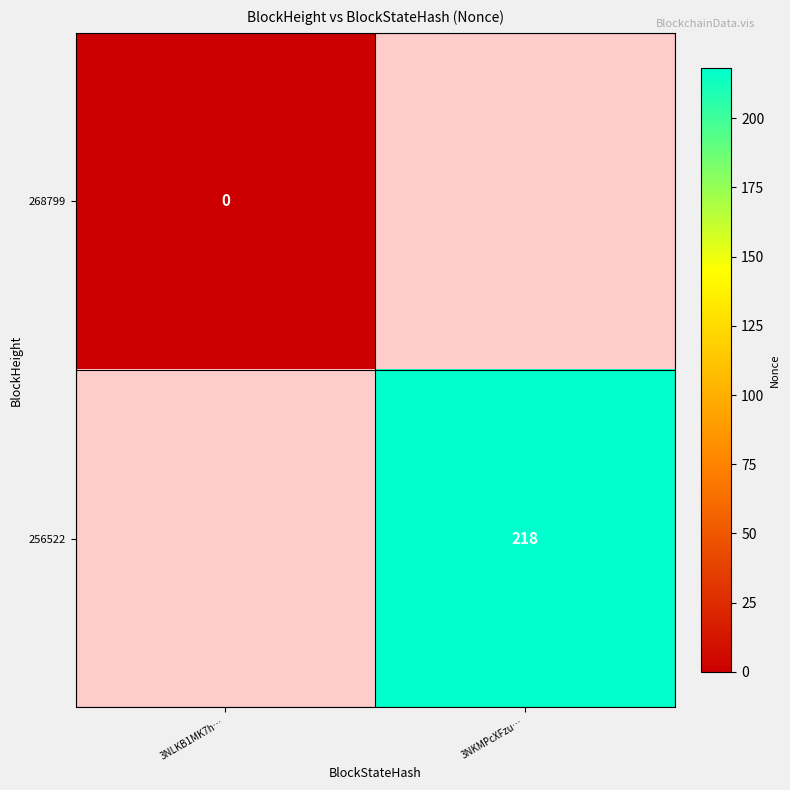

What is the greatest value displayed?

218.0